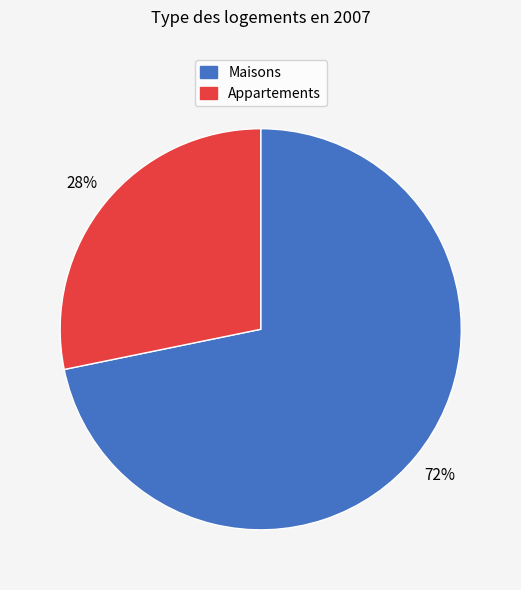

To the nearest percent, what is the difference between the largest and smallest slice percentages?

44%